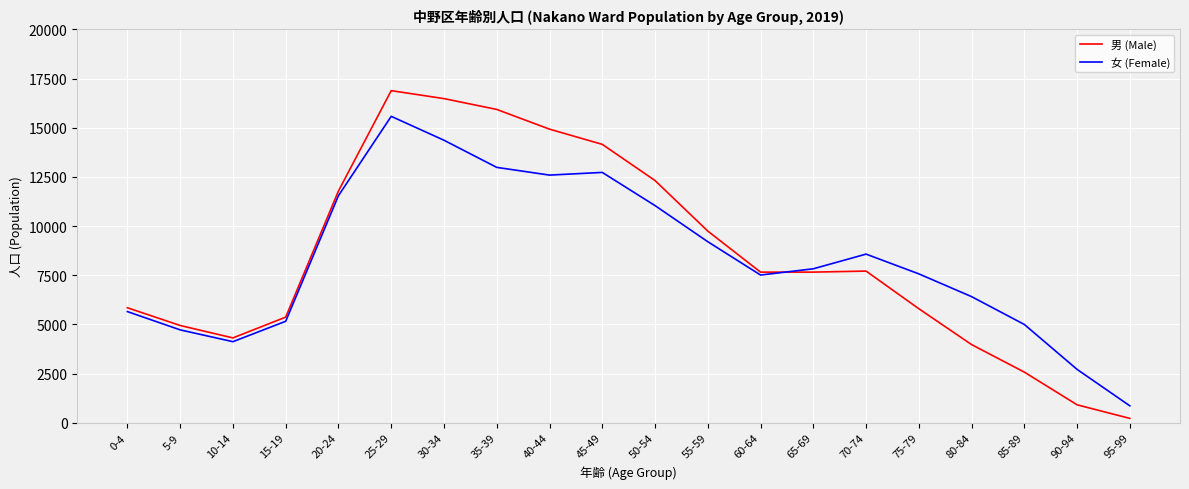

After their last crossing, which series has the higher values: 男 (Male) or 女 (Female)?

女 (Female)